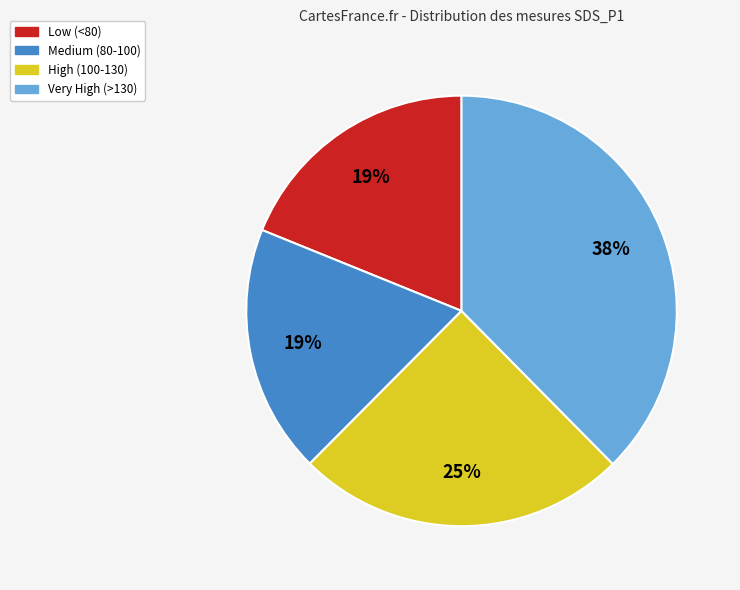

Is there any slice that represents more than half of the pie?

No